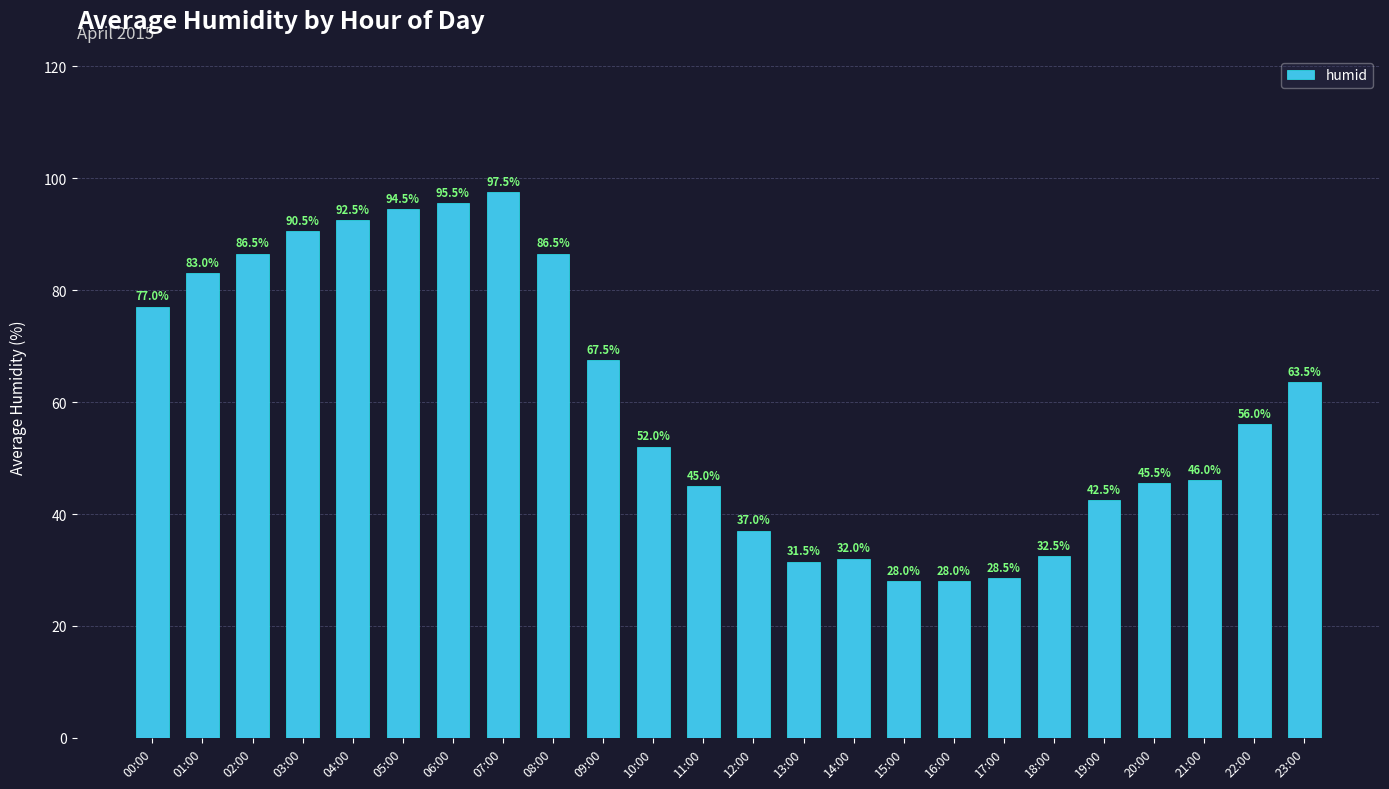

Reading left to right, what are all the values shown in this chart?

77.0	83.0	86.5	90.5	92.5	94.5	95.5	97.5	86.5	67.5	52.0	45.0	37.0	31.5	32.0	28.0	28.0	28.5	32.5	42.5	45.5	46.0	56.0	63.5